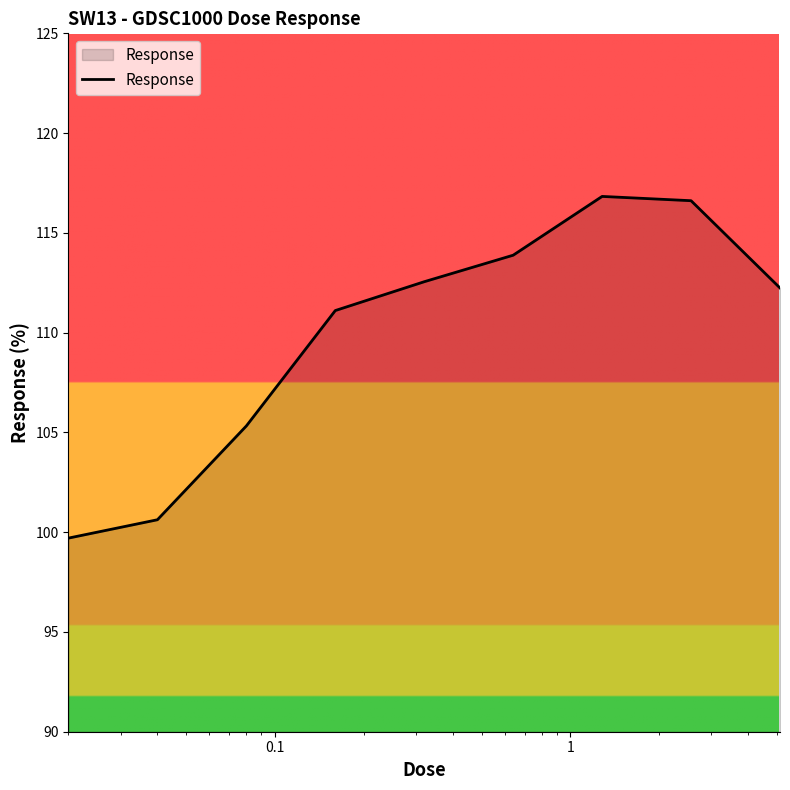

What is the average value?

109.9